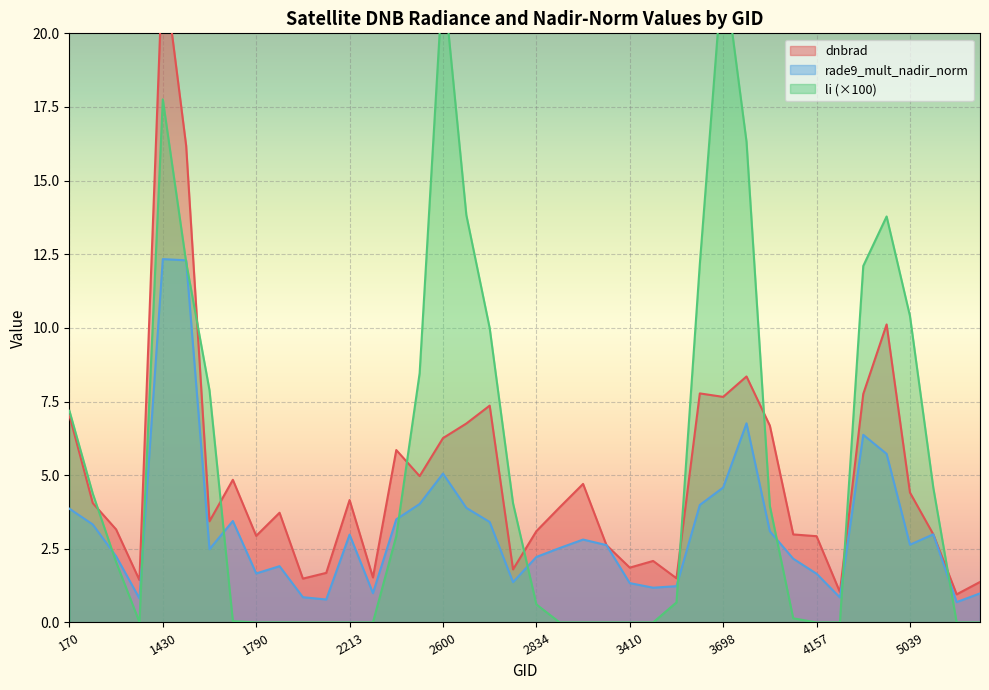

What is the sum of the dnbrad values at 2051 and 2600?

7.9